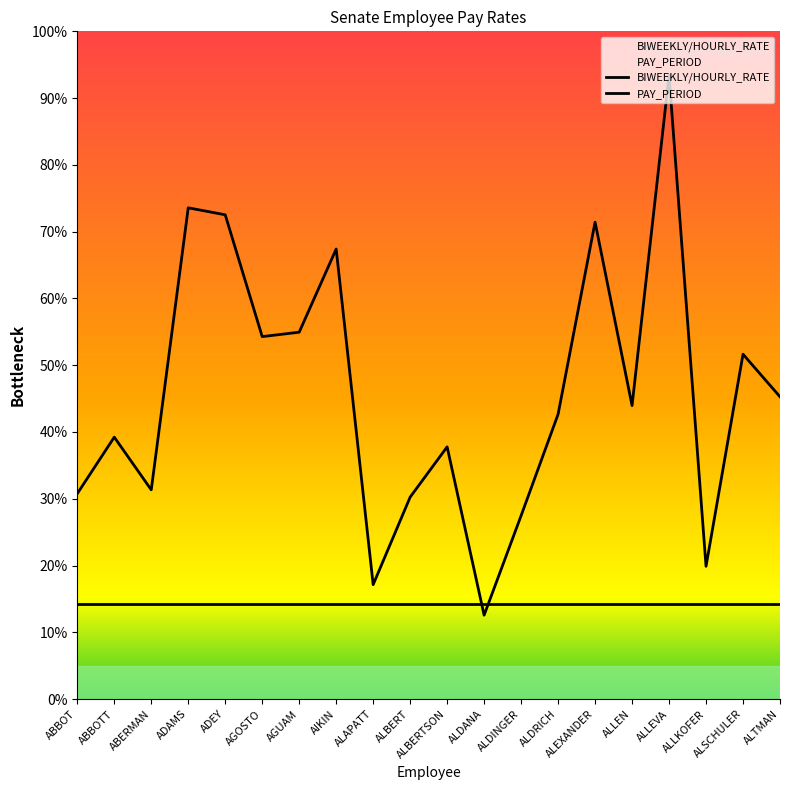

Is the value of BIWEEKLY/HOURLY_RATE at ADEY greater than the value of PAY_PERIOD at ALBERT?

Yes